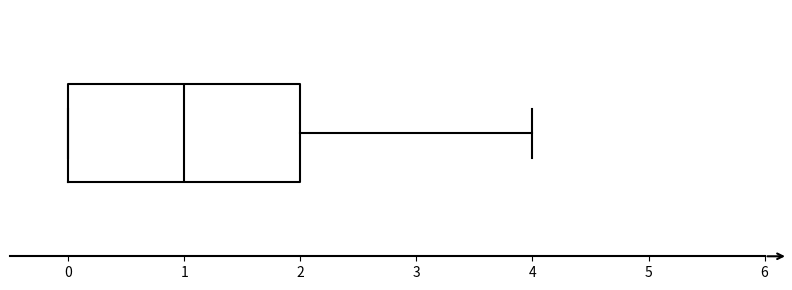

Read this box plot against the x-axis: the position of the median line, the range covered by the box, and the ends of both whiskers. The values are not printed on the chart, so give them approximately, as read against the axis.

median 1, box 0 to 2, whiskers 0 to 4